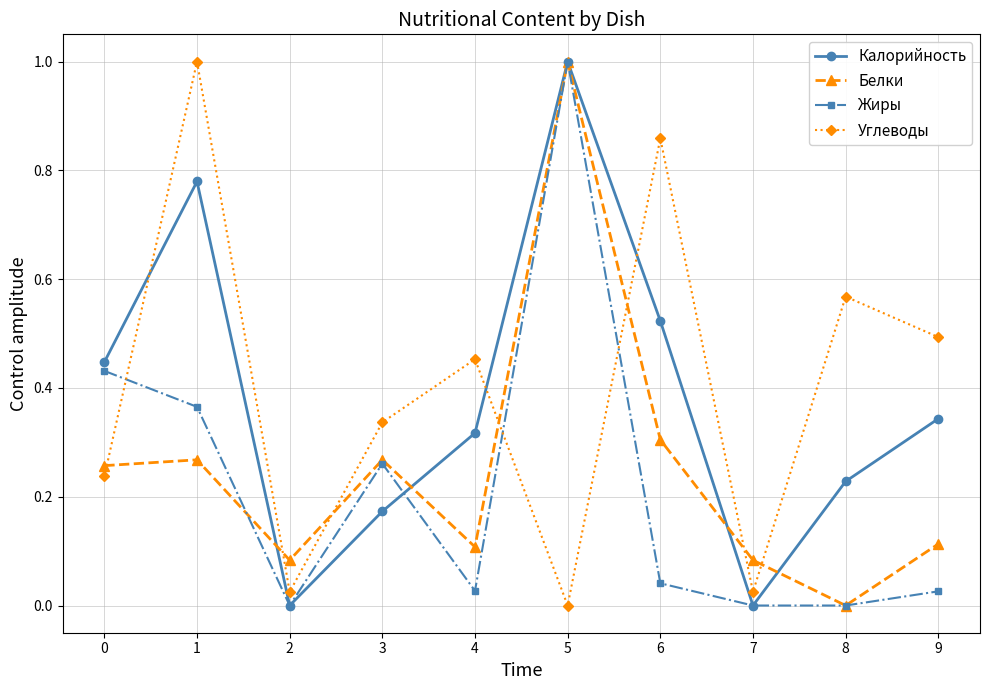

At how many categories does at least one series exceed 0?

10